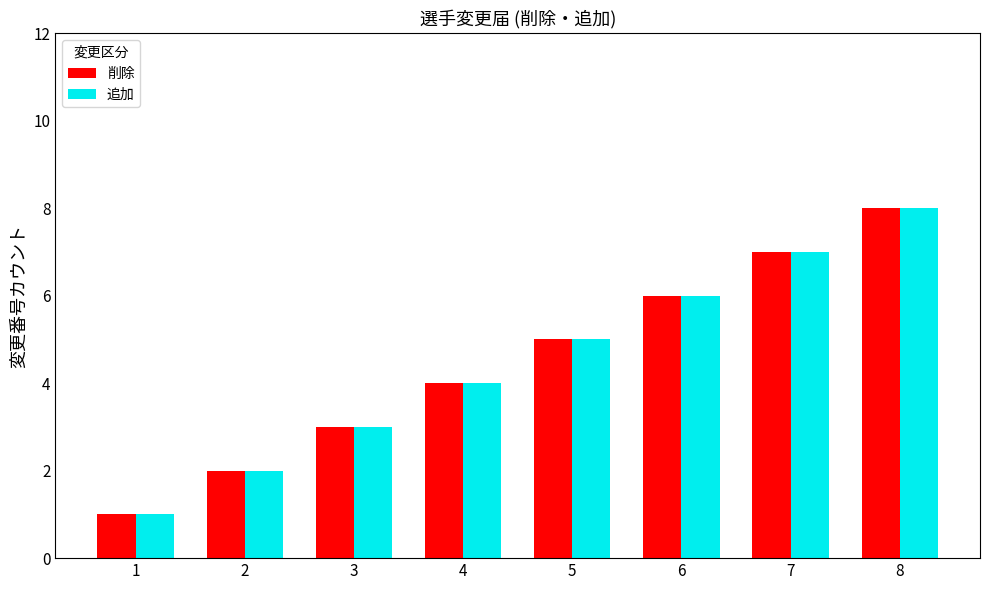

What is the difference between the 削除 values at 1 and 6?

5